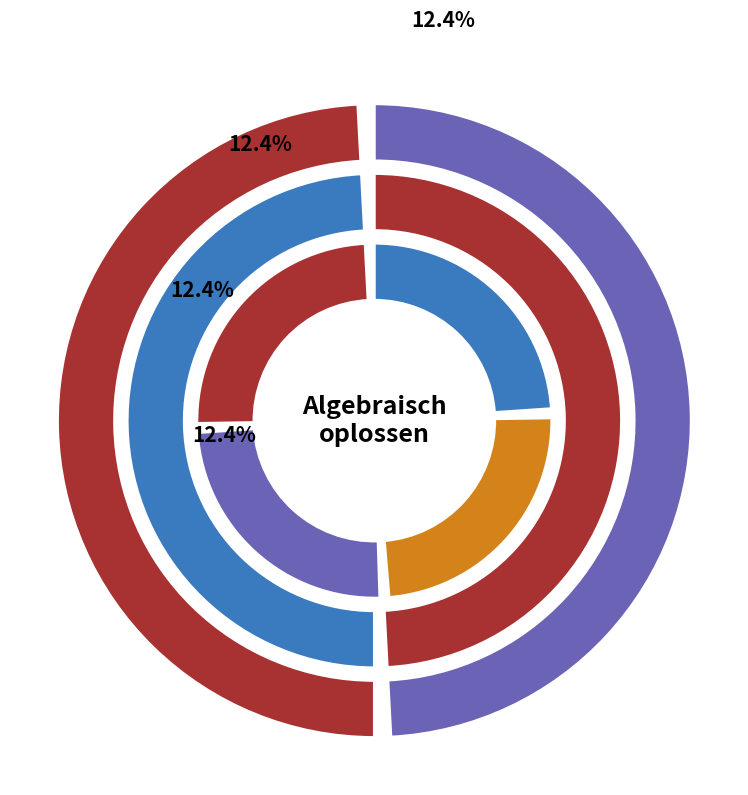

To the nearest percent, what portion does Stel de vergelijking op represent?

12%